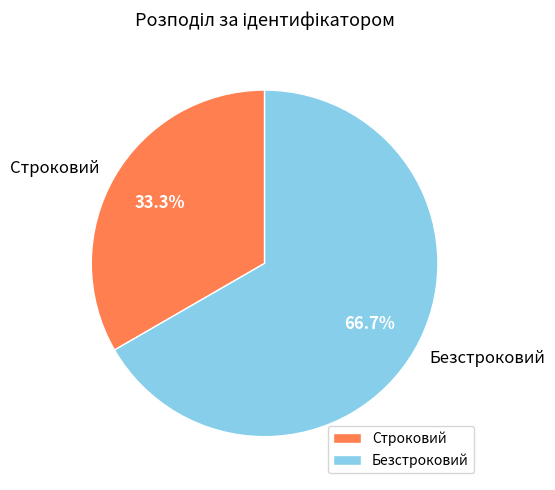

To the nearest percent, what is the average slice percentage?

50%